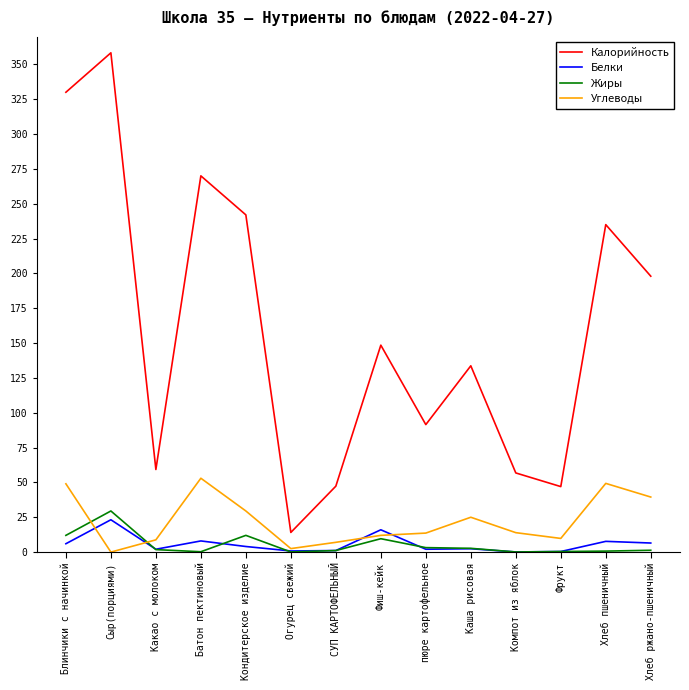

True or false: Углеводы has a value of 25.0 at Каша рисовая.

True